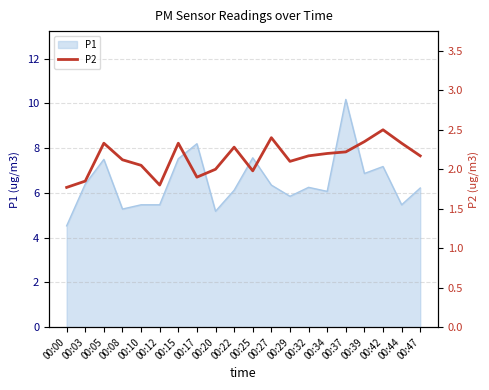

Reading right to left, extract all data points from this chart.

00:47=2.2	00:44=2.3	00:42=2.5	00:39=2.4	00:37=2.2	00:34=2.2	00:32=2.2	00:29=2.1	00:27=2.4	00:25=2.0	00:22=2.3	00:20=2.0	00:17=1.9	00:15=2.3	00:12=1.8	00:10=2.0	00:08=2.1	00:05=2.3	00:03=1.9	00:00=1.8